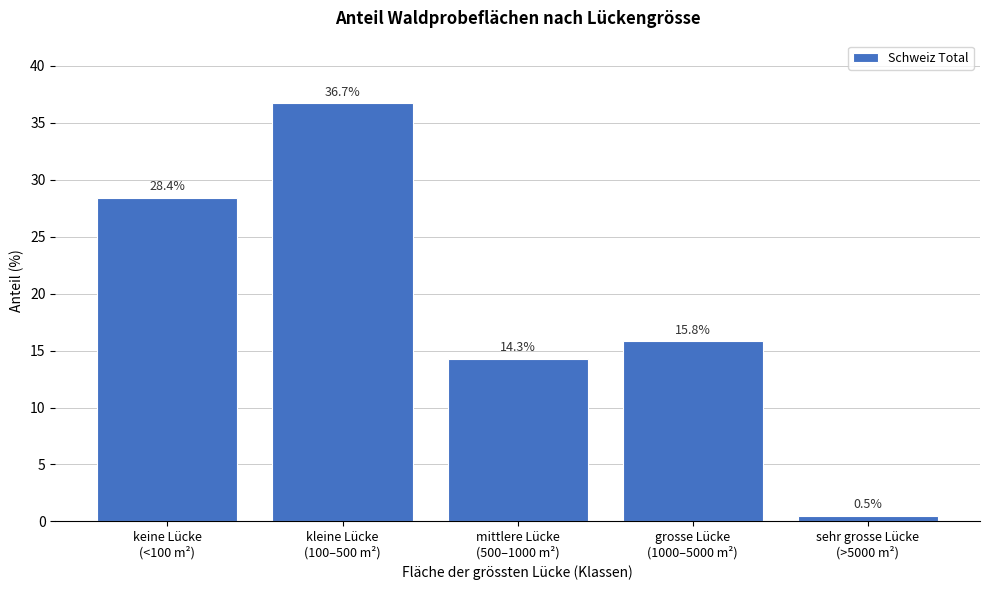

Reading right to left, transcribe all the data shown in this chart.

0.5	15.8	14.3	36.7	28.4